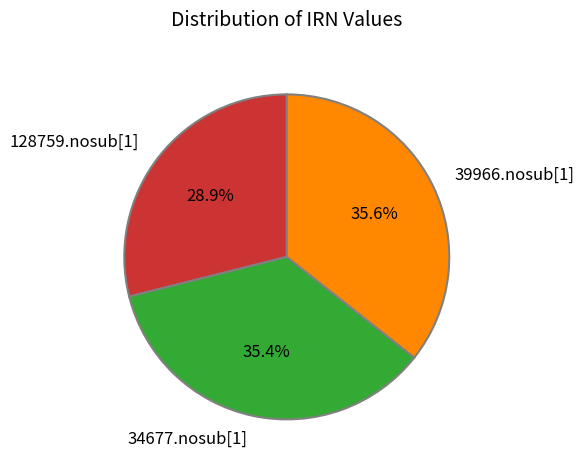

What is the total percentage of 34677.nosub[1] and 128759.nosub[1]?

64.4%